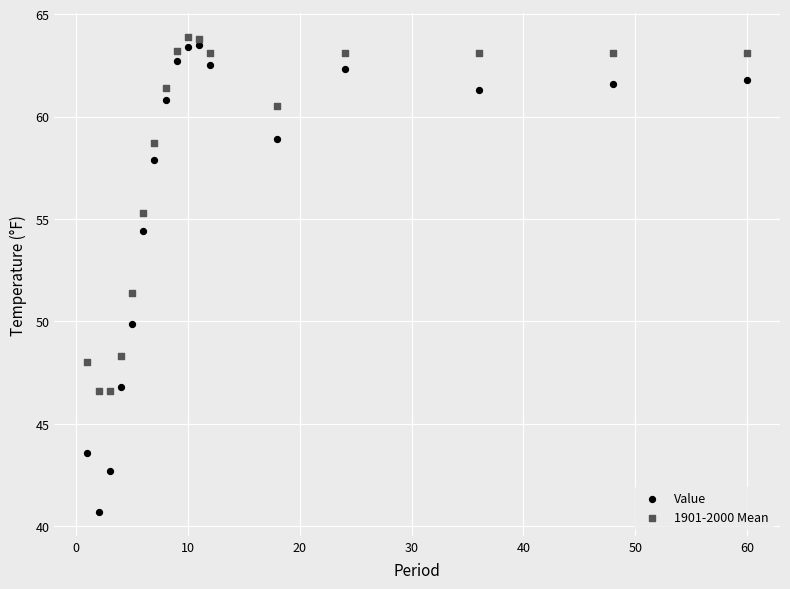

Which series contains the lowest Y value?

Value